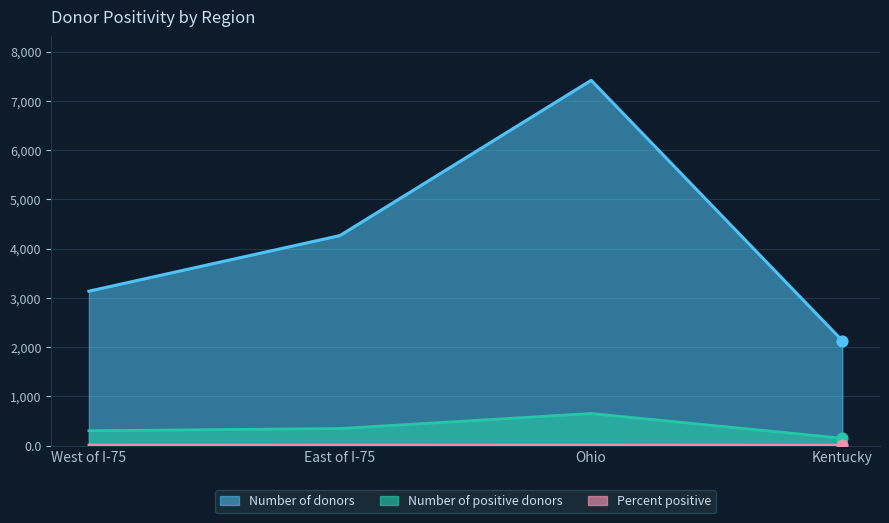

At which category is the sum across all series the highest?

Ohio